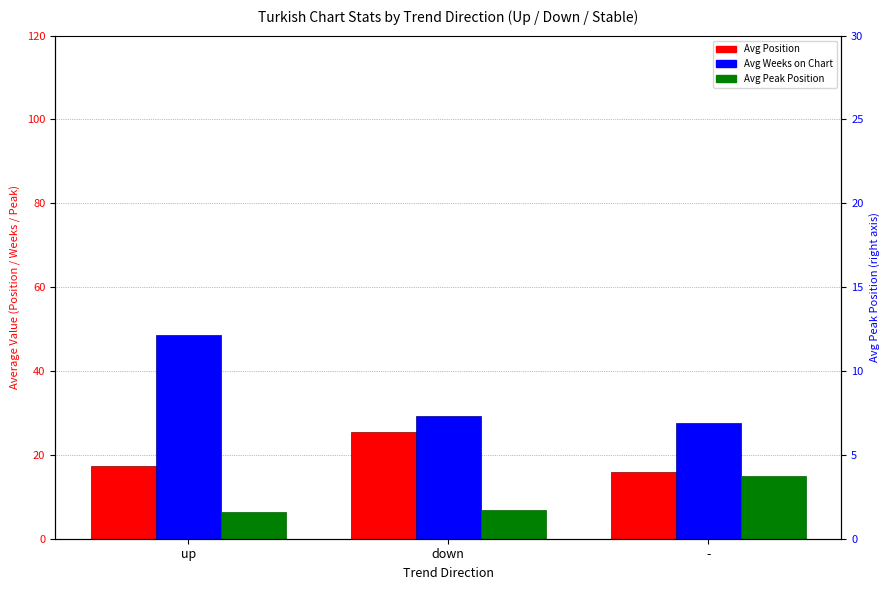

Where is Avg Position nearest to the value 20?

up